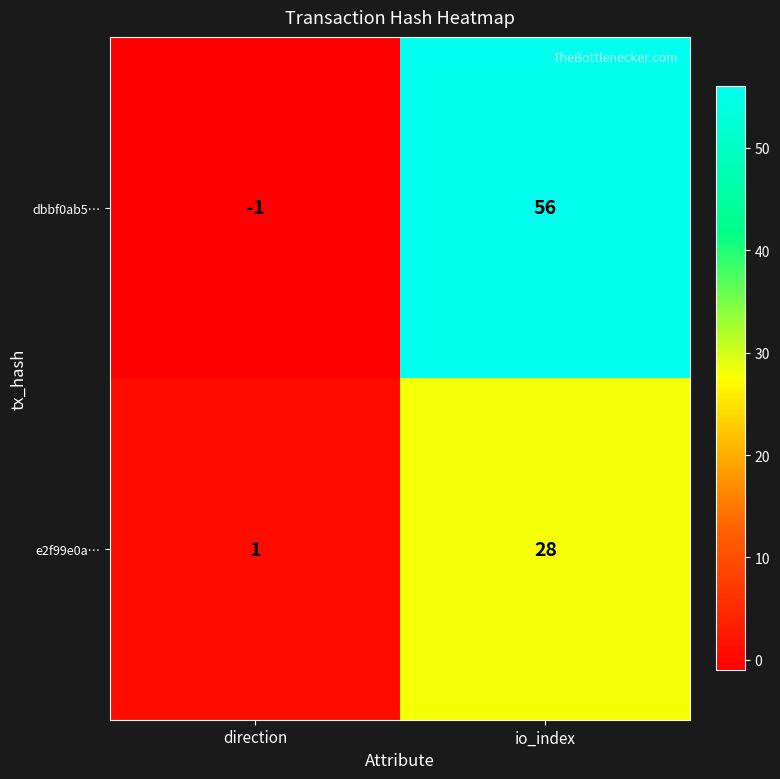

What is the greatest value displayed?

56